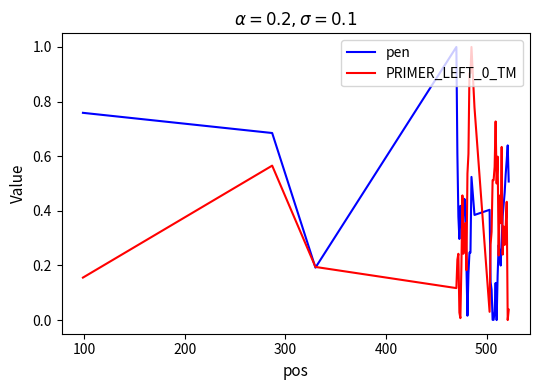

After their last crossing, which series has the higher values: pen or PRIMER_LEFT_0_TM?

pen